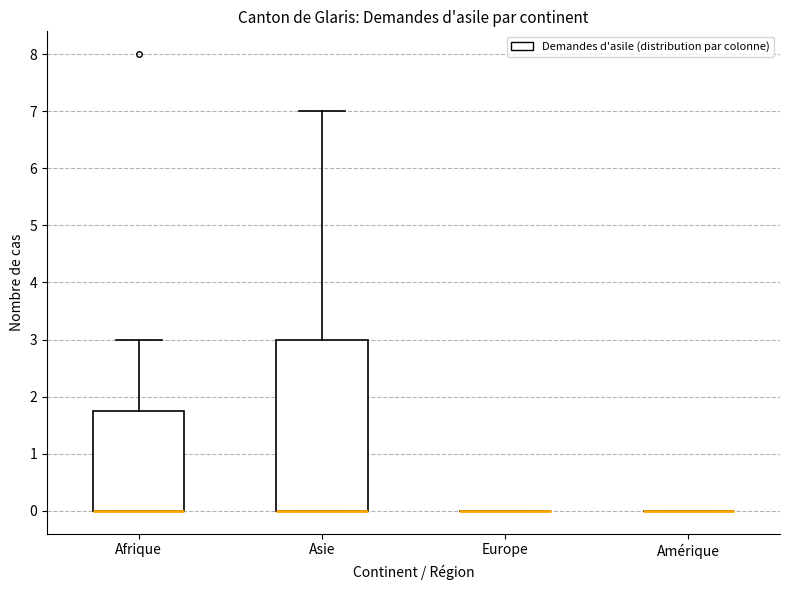

Reading left to right, read every box against the y-axis: the position of its median line, the range the box covers, and the ends of its whiskers. The values are not printed on the chart, so give them approximately, as read against the axis.

Afrique: median 0.0 (drawn on the box's lower edge), box 0.0 to 1.8, whiskers 0.0 to 3.0
Asie: median 0.0 (drawn on the box's lower edge), box 0.0 to 3.0, whiskers 0.0 to 7.0
Europe: box collapsed to a line at 0.0, whiskers 0.0 to 0.0
Amérique: box collapsed to a line at 0.0, whiskers 0.0 to 0.0